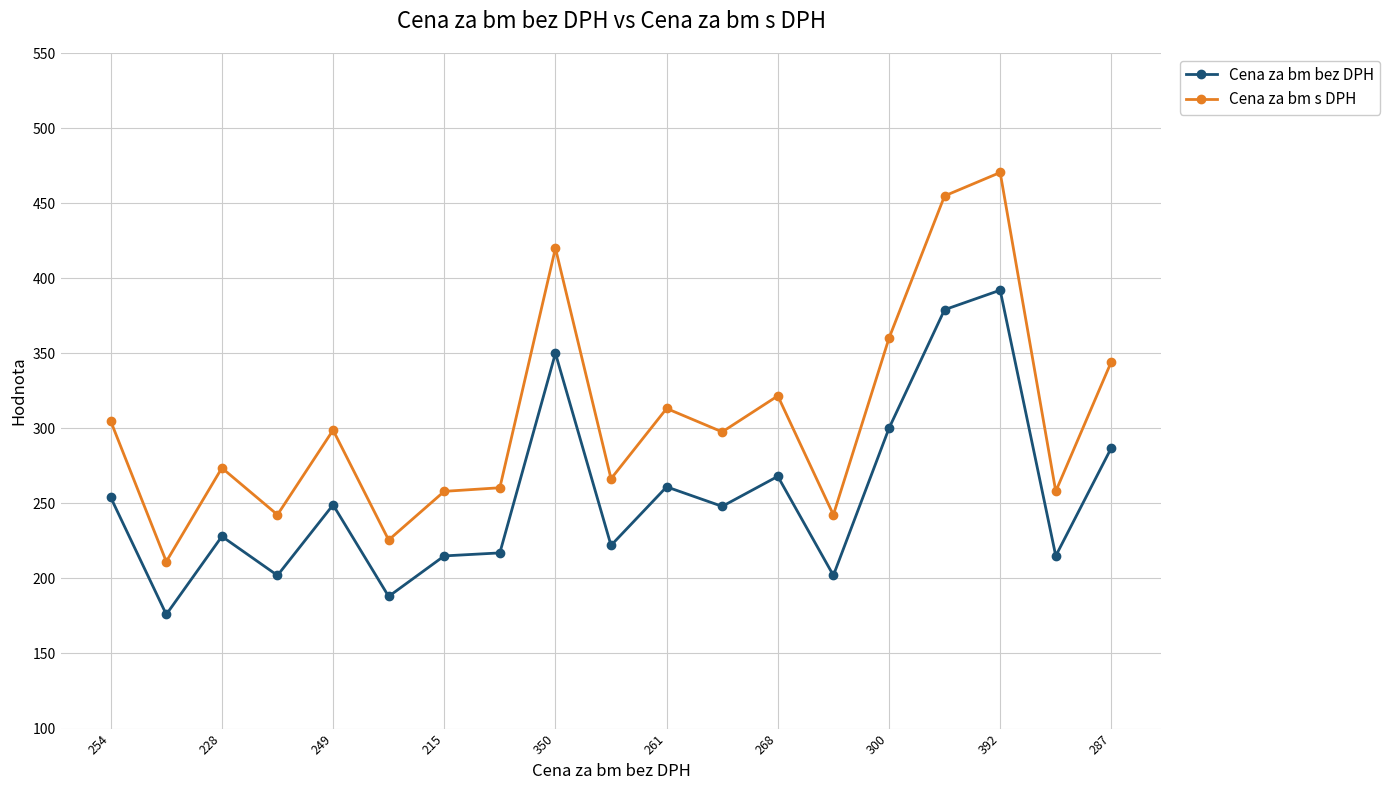

Which series has the largest total across all categories?

Cena za bm s DPH